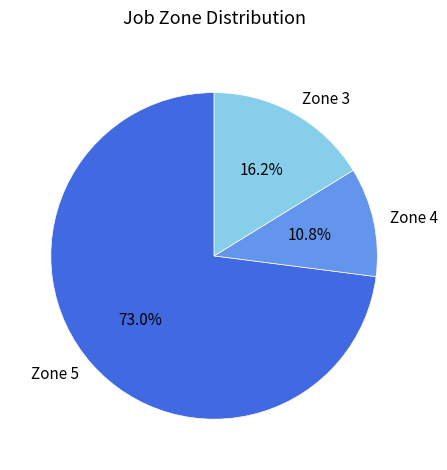

Which has a higher value, Zone 3 or Zone 5?

Zone 5